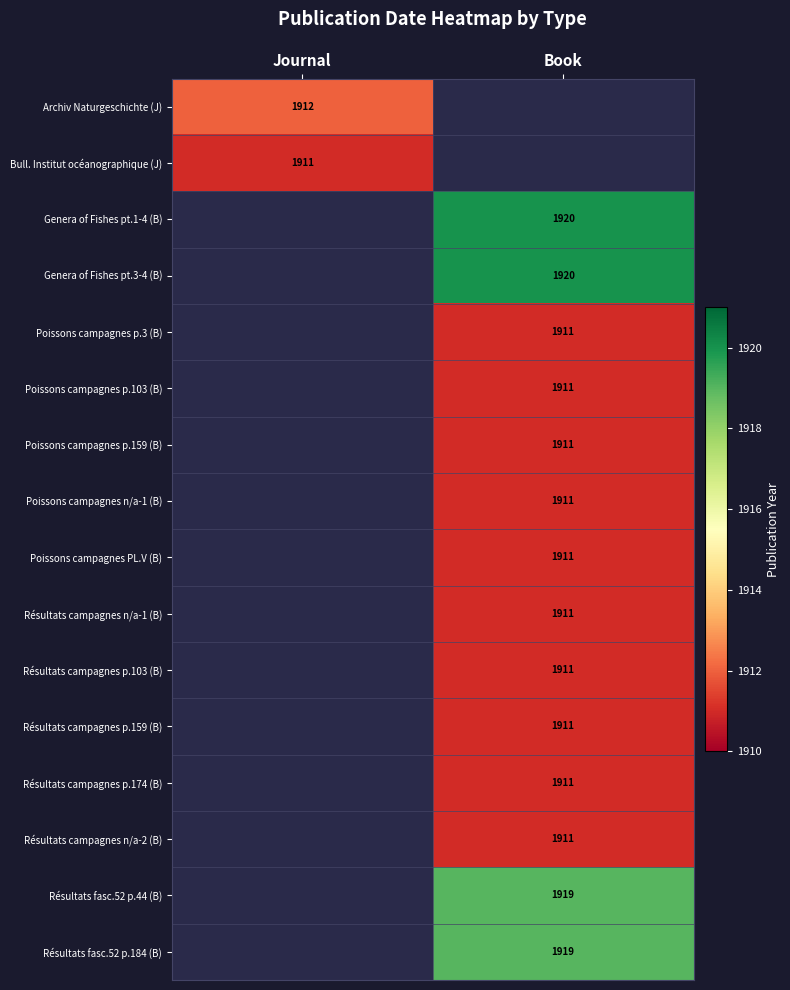

The value of Genera of Fishes pt.1-4 (B) at Book is 1920. True or false?

True